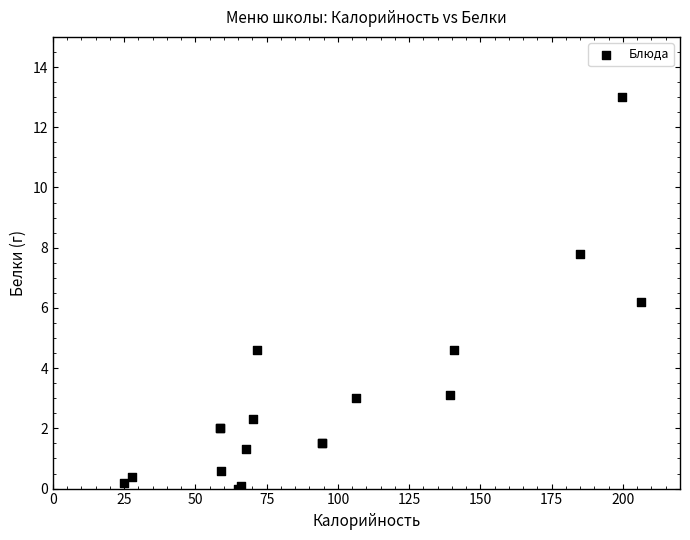

What Y value in the scatter plot is closest to 6?

6.2